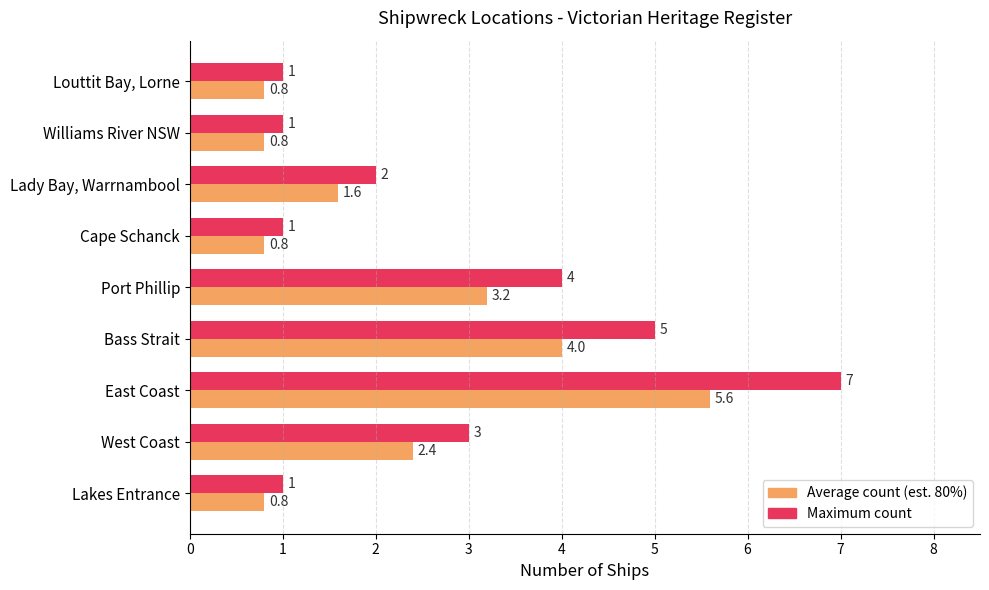

What is the approximate value of Maximum count at Lady Bay, Warrnambool?

2.0